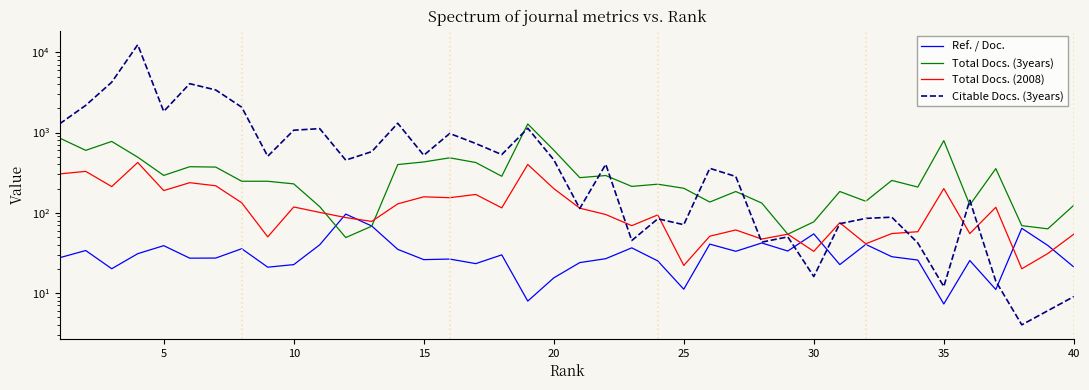

How many data points in Citable Docs. (3years) are less than 453?

20